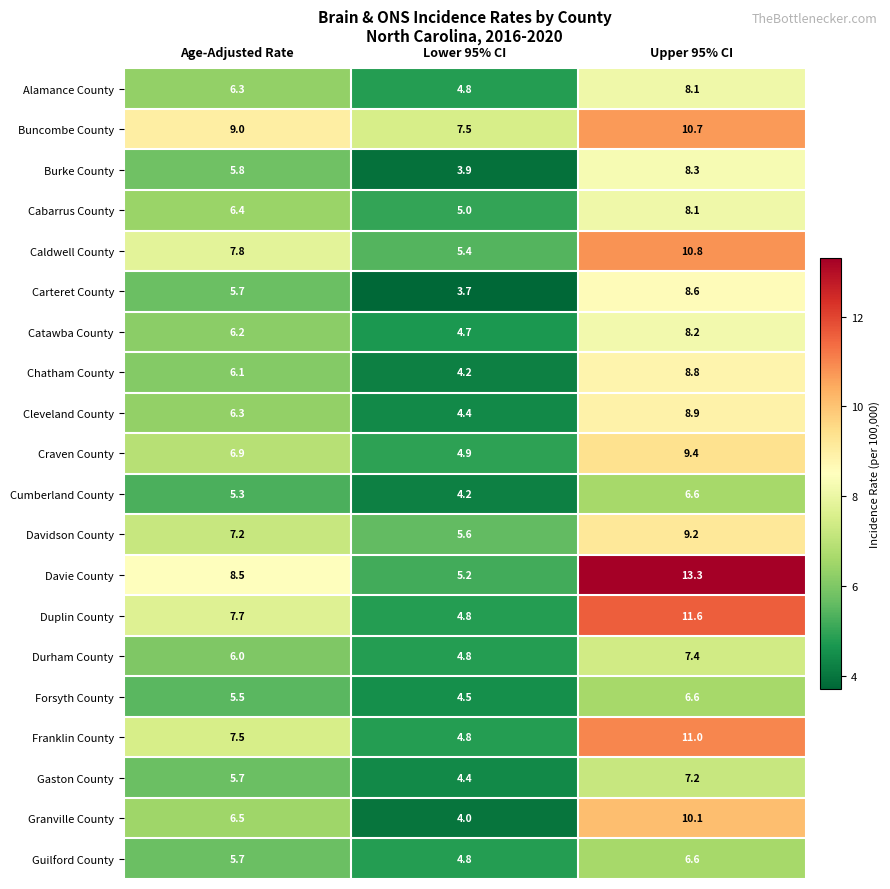

How many series are shown in this chart?

20